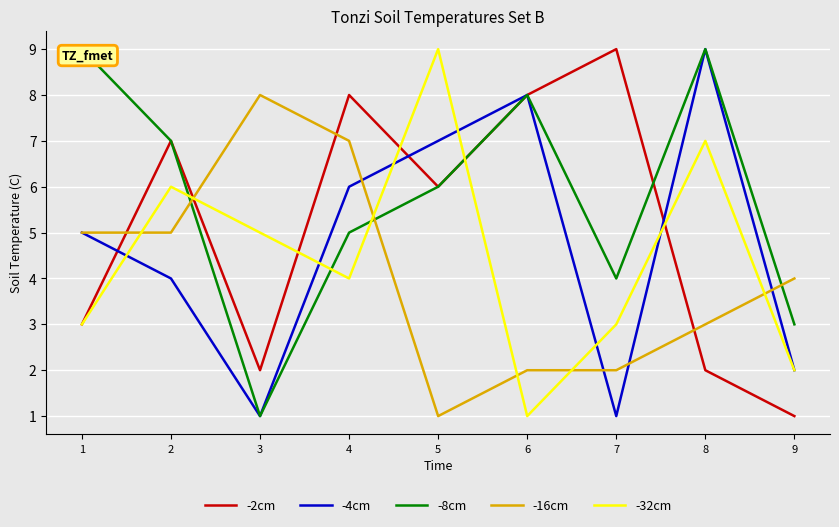

The -2cm series shows 9 at 5. True or false?

False